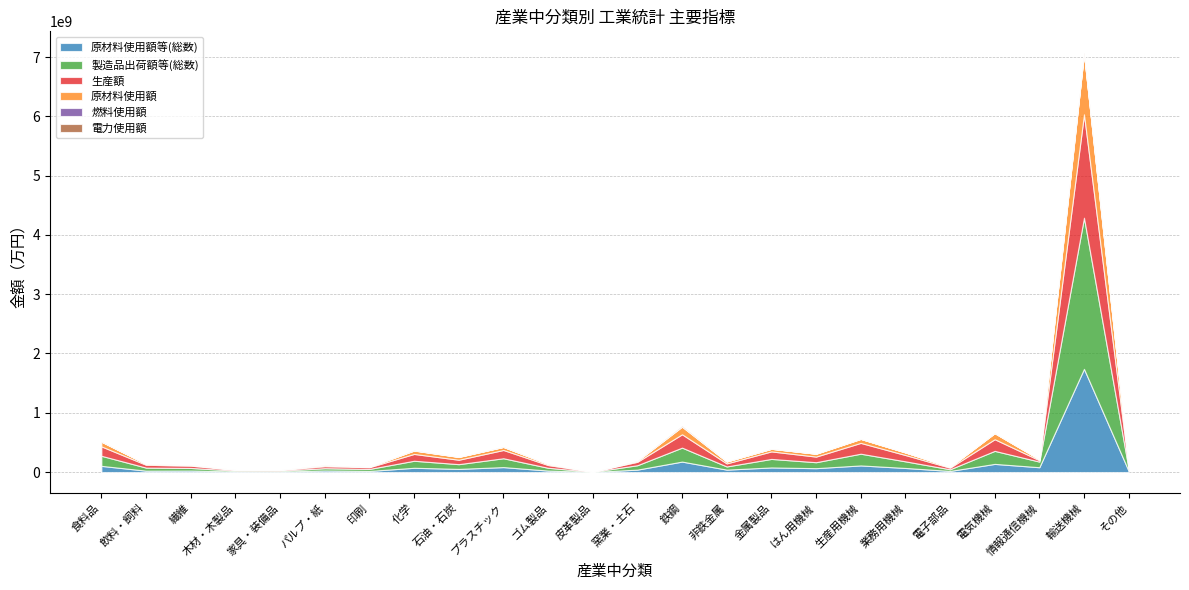

What is the difference between the highest and lowest values at 繊維?

43223355